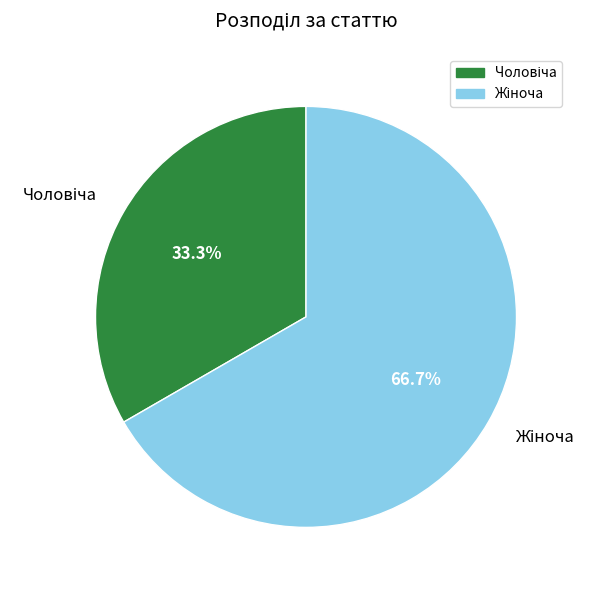

Is there any slice that represents more than half of the pie?

Yes